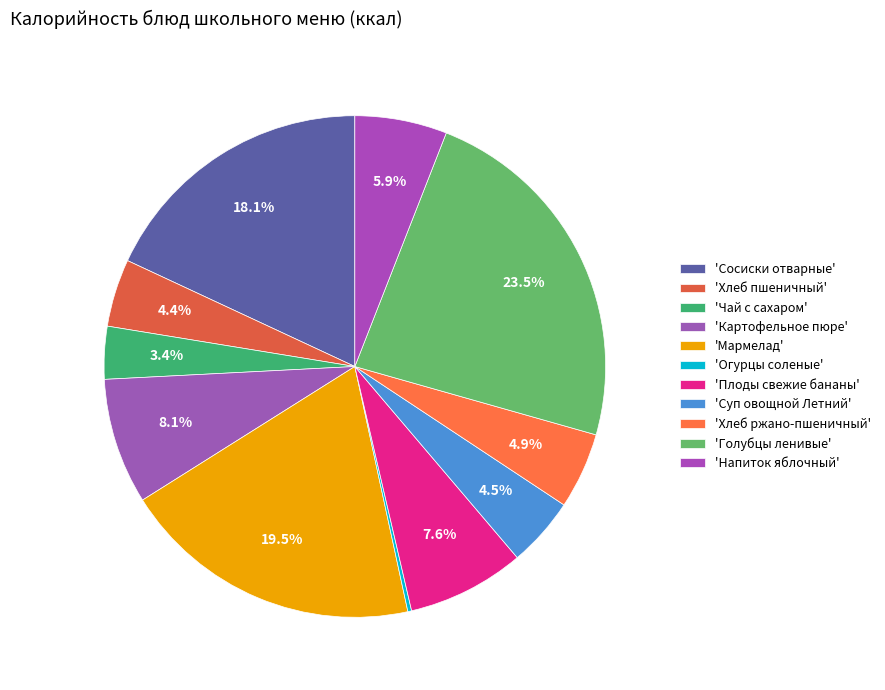

Rank the categories by value from lowest to highest.

Огурцы соленые, Чай с сахаром, Хлеб пшеничный, Суп овощной Летний, Хлеб ржано-пшеничный, Напиток яблочный, Плоды свежие бананы, Картофельное пюре, Сосиски отварные, Мармелад, Голубцы ленивые